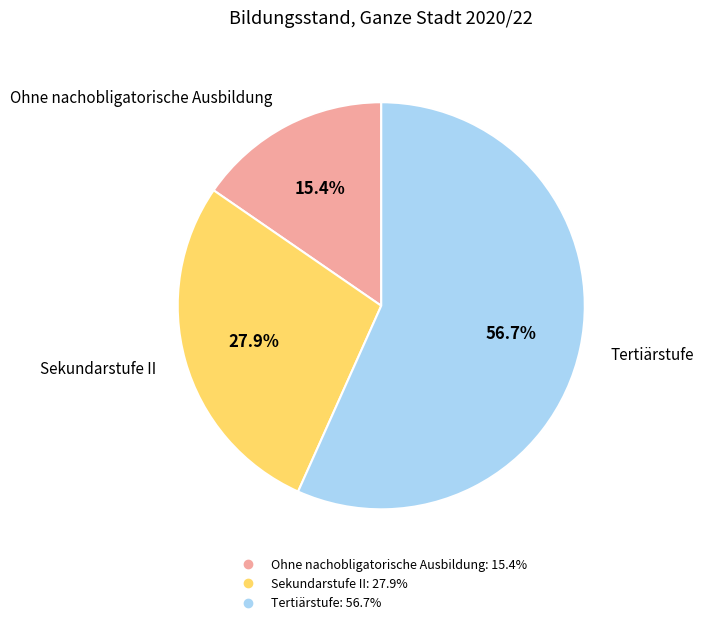

Which has a higher value, Sekundarstufe II or Ohne nachobligatorische Ausbildung?

Sekundarstufe II